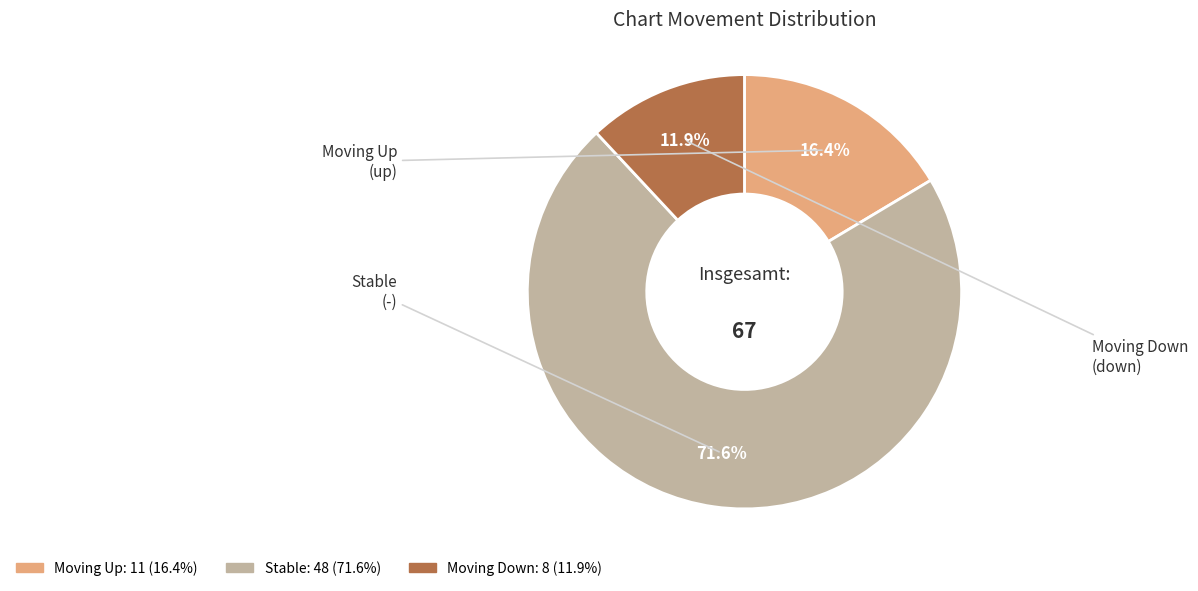

Is there any slice that represents more than half of the pie?

Yes